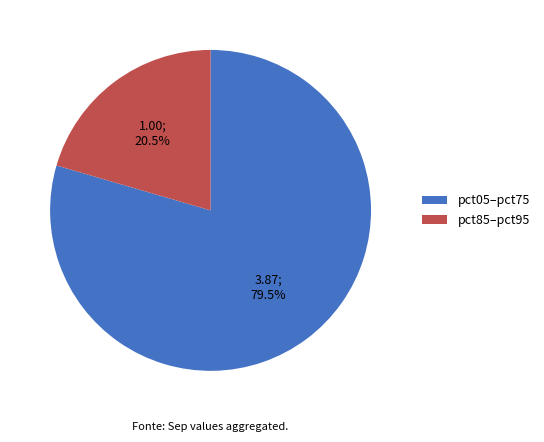

Is there a majority slice in this chart?

Yes